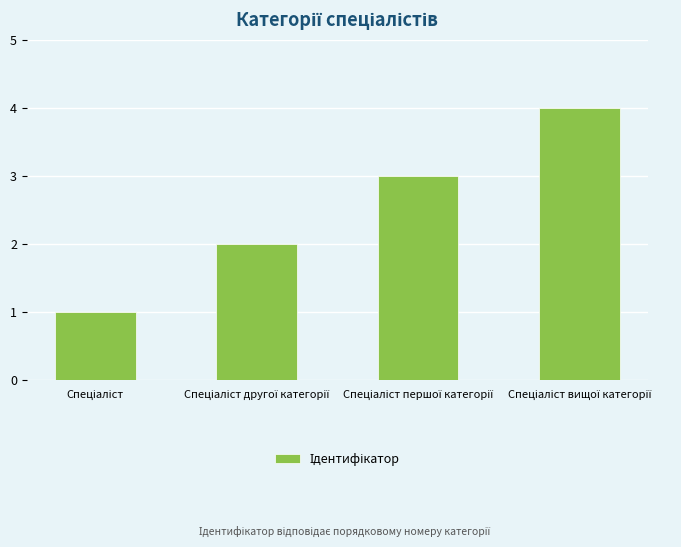

How many values are below 3?

2